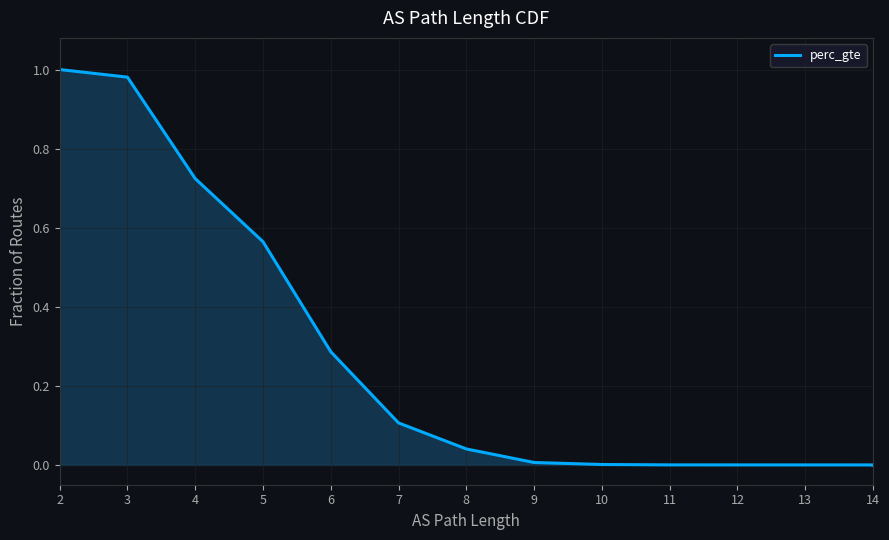

What is the difference between the second highest and second lowest values?

1.0